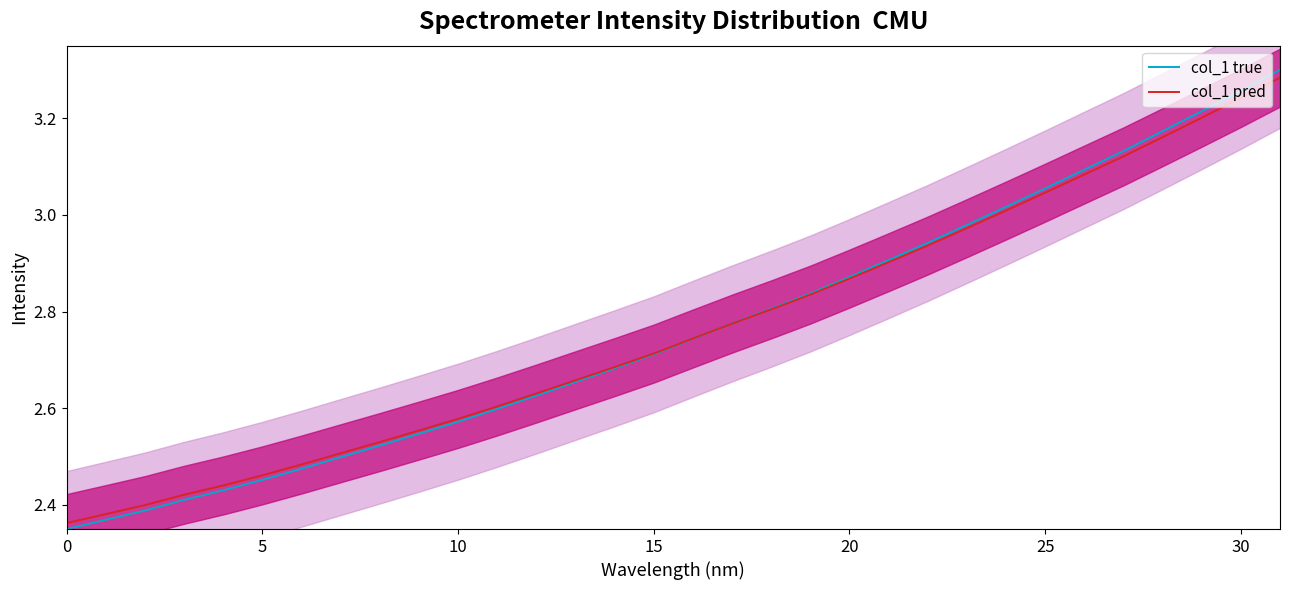

Which series ends up on top after the final intersection of col_1 pred and col_1 true?

col_1 true